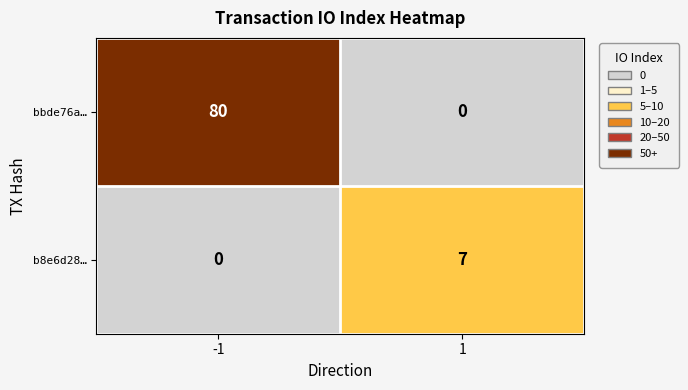

Reading right to left, transcribe all the data shown in this chart.

bbde76a…: 0	80
b8e6d28…: 7	0